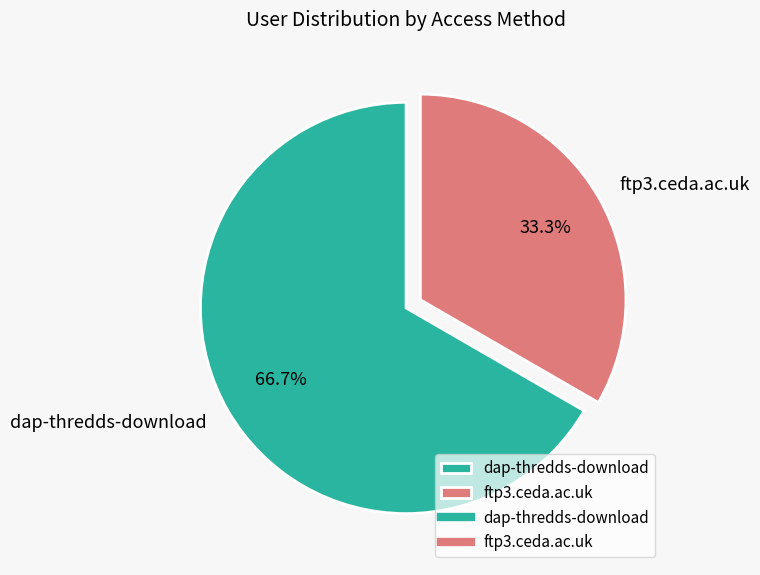

What is the smallest slice in the pie chart?

ftp3.ceda.ac.uk